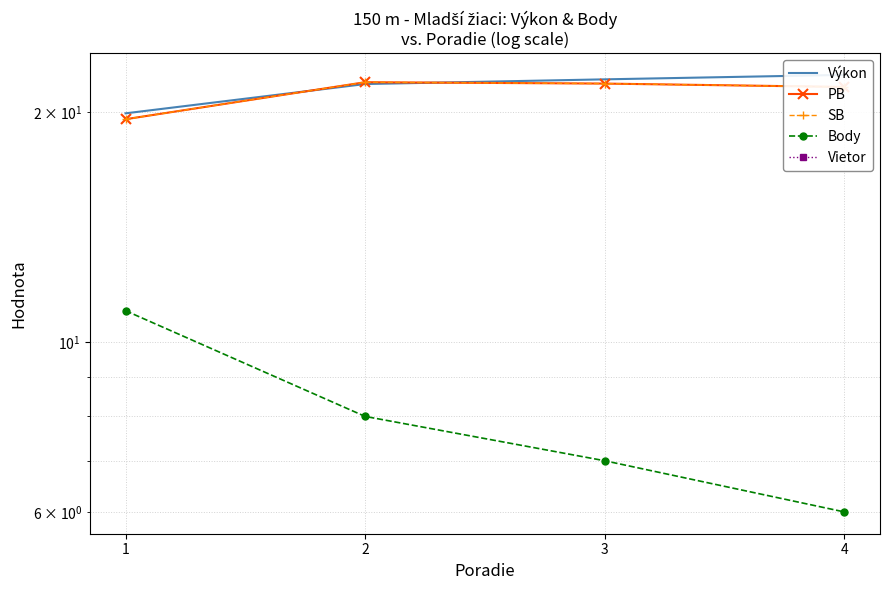

Between 2 and 3, which is larger?

3